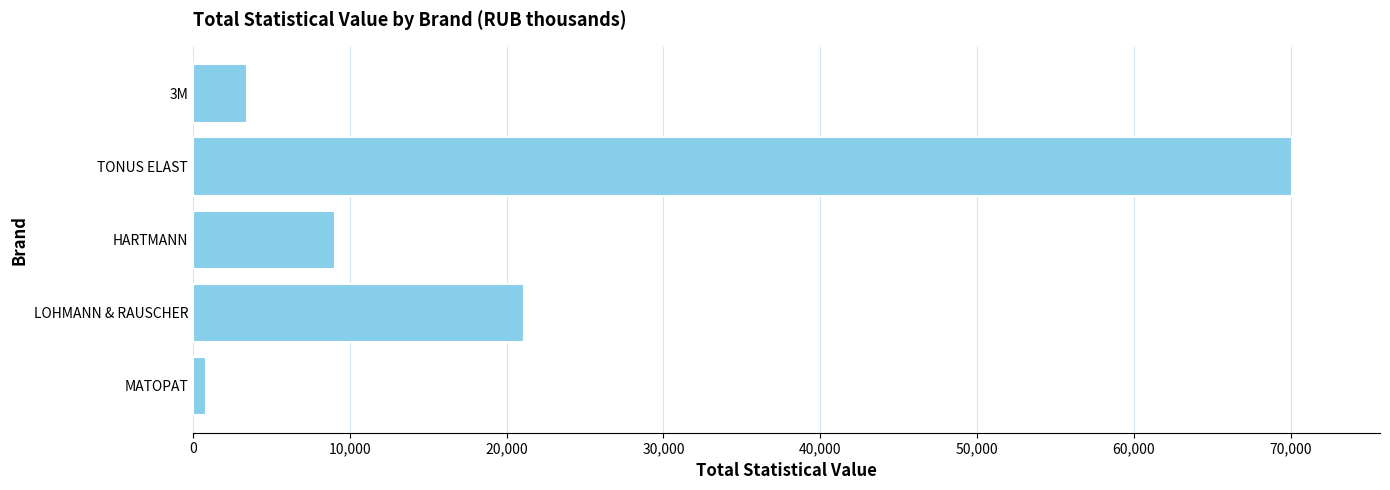

List the labels in order of value, smallest first.

MATOPAT, 3M, HARTMANN, LOHMANN & RAUSCHER, TONUS ELAST